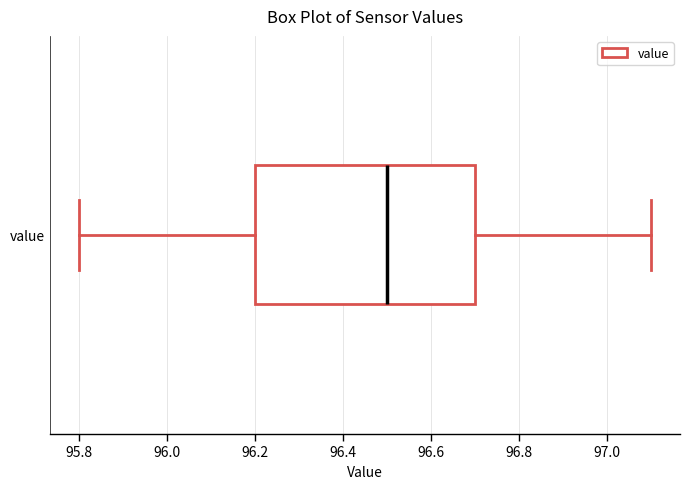

Transcribe this box plot: give where the median line is, the range the box spans, and where the two whiskers end, as read against the x-axis. The values are not printed on the chart, so give them approximately, as read against the axis.

median 96.5, box 96.2 to 96.7, whiskers 95.8 to 97.1